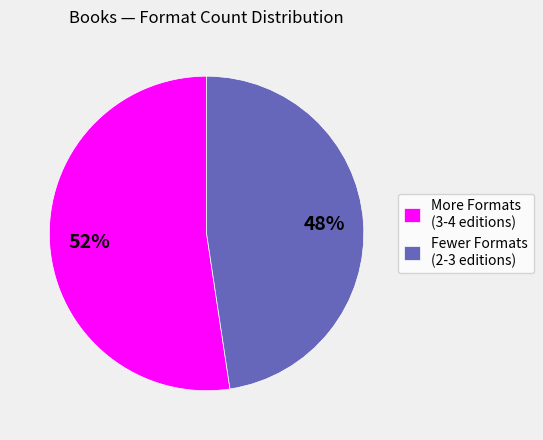

Count the number of slices in the pie.

2